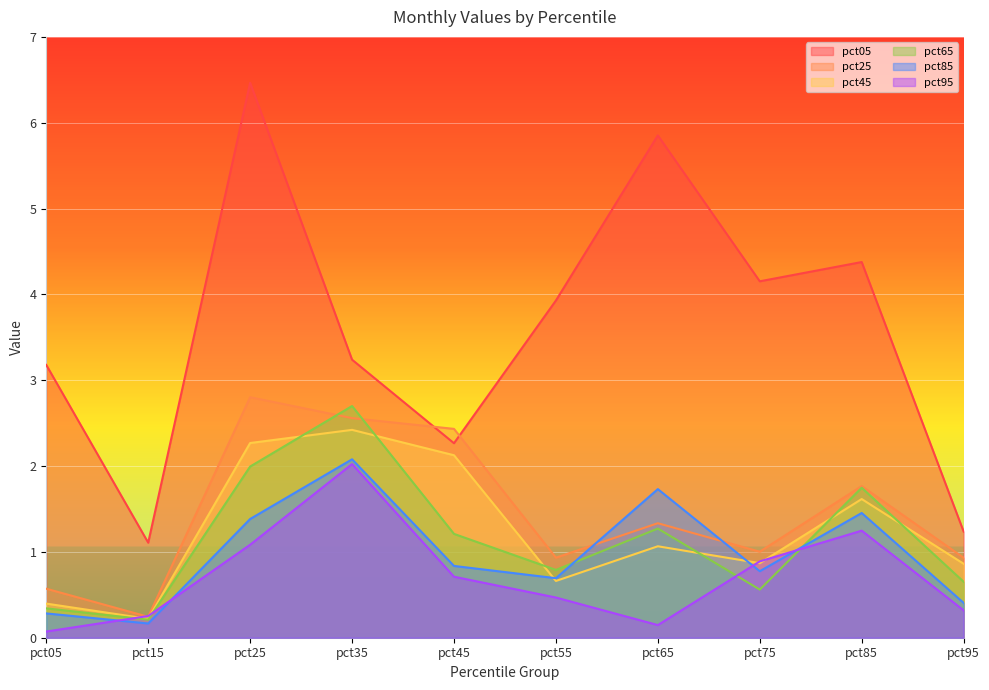

List the labels in order of pct25 value, smallest first.

pct15, pct05, pct95, pct55, pct75, pct65, pct85, pct45, pct35, pct25